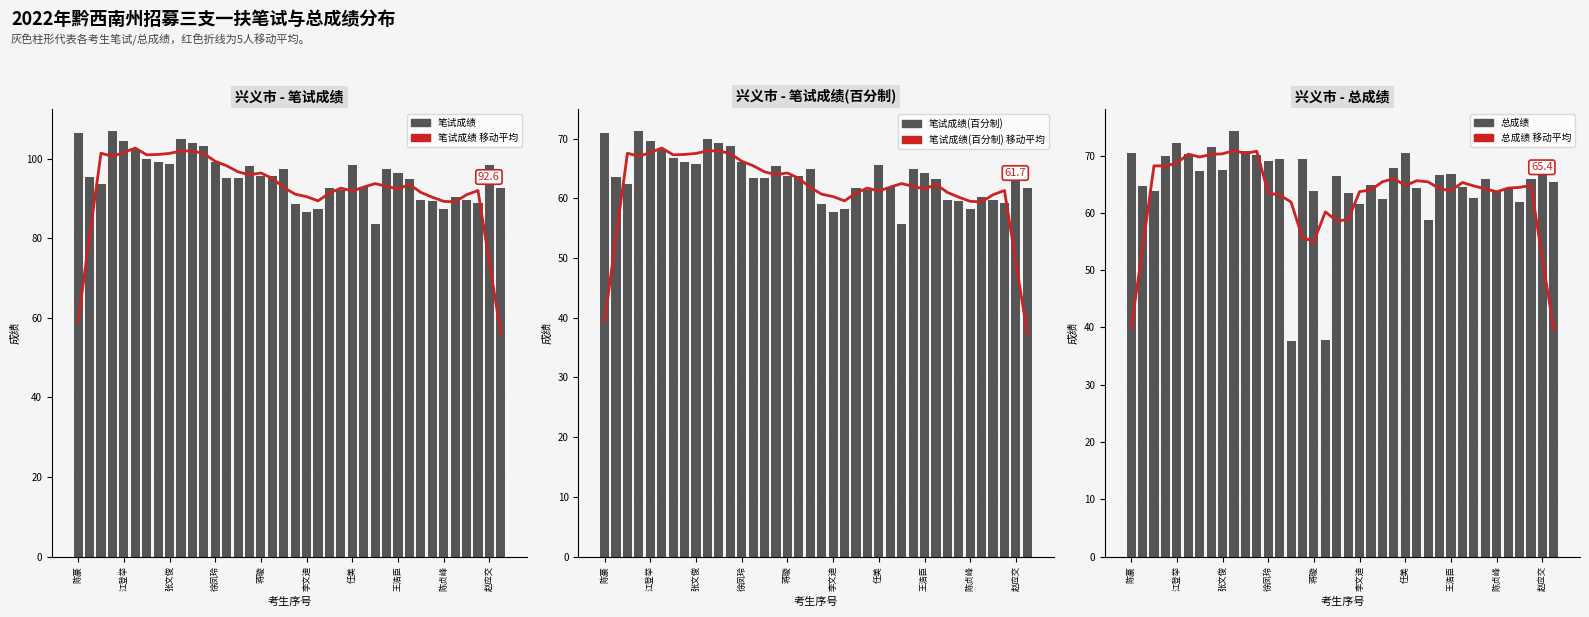

What are all the series names shown in the legend?

笔试成绩 移动平均, 笔试成绩, 笔试成绩(百分制) 移动平均, 笔试成绩(百分制), 总成绩 移动平均, 总成绩